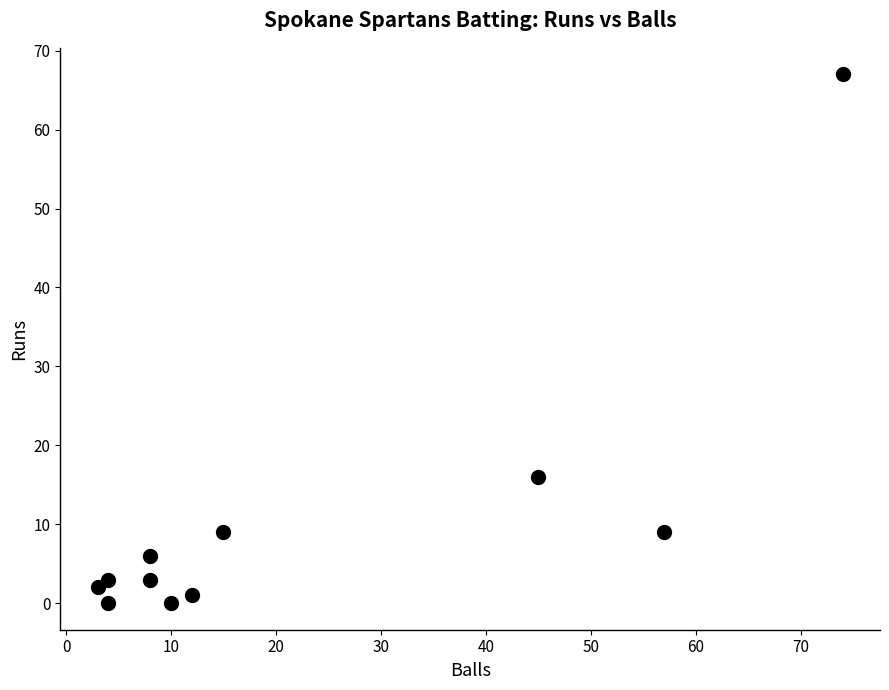

What is the range of Y values (max minus min)?

67